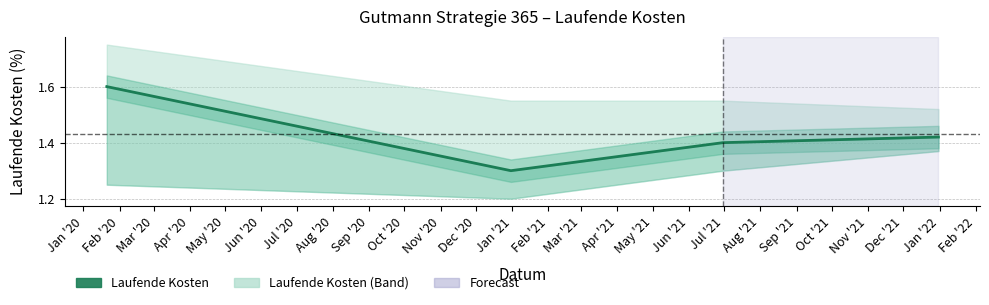

What is the maximum value shown in the chart?

1.6